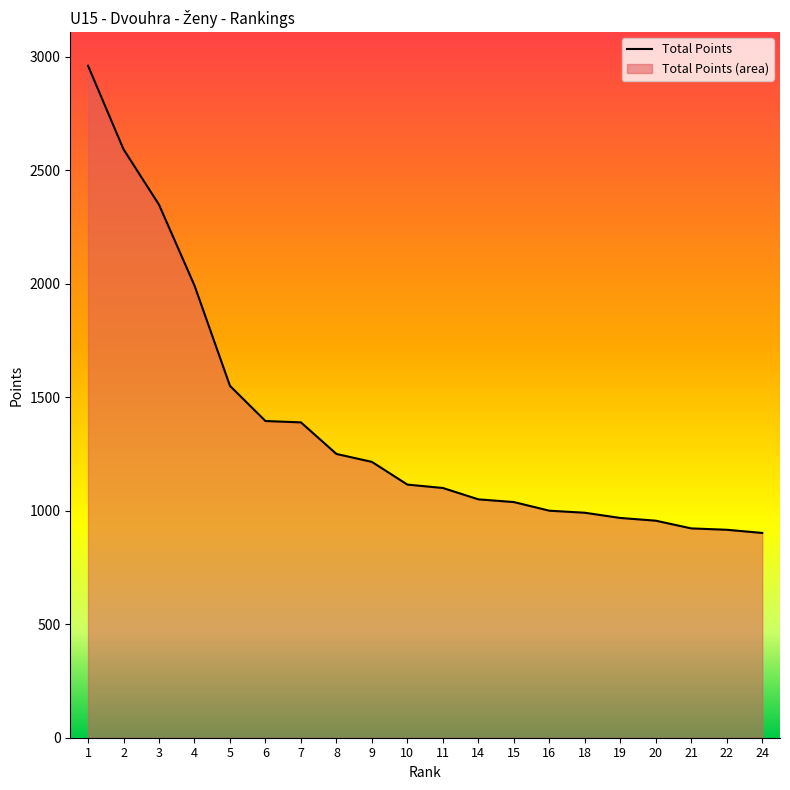

Between 21 and 15, which is larger?

15